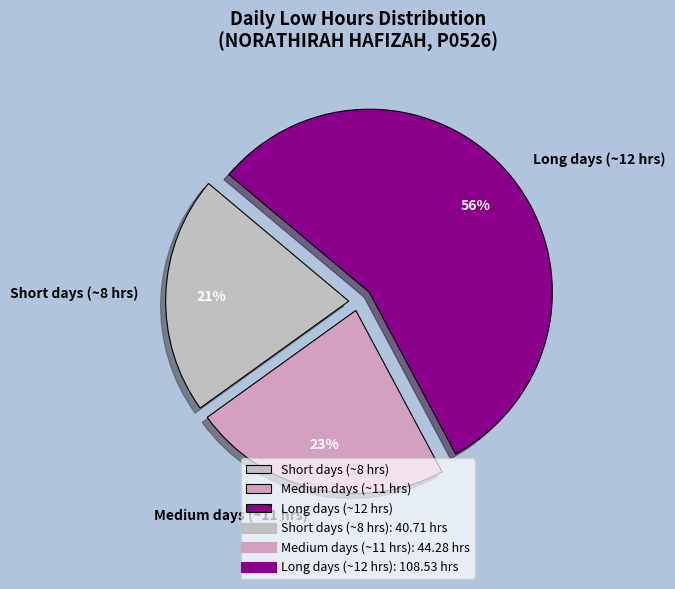

Between Medium days (~11 hrs) and Short days (~8 hrs), which is larger?

Medium days (~11 hrs)